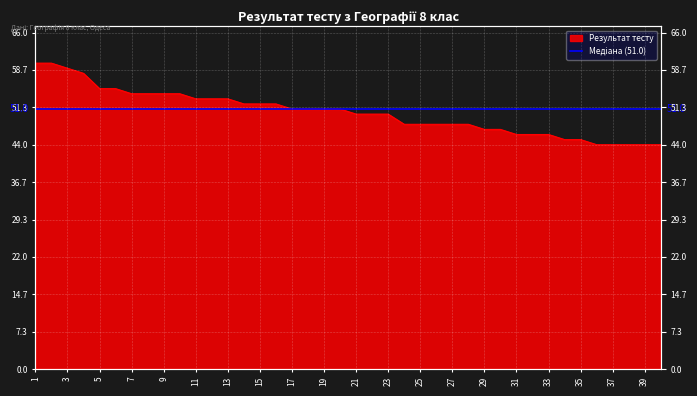

Rank the categories by value from lowest to highest.

36, 37, 38, 39, 40, 34, 35, 31, 32, 33, 29, 30, 24, 25, 26, 27, 28, 21, 22, 23, 17, 18, 19, 20, 14, 15, 16, 11, 12, 13, 7, 8, 9, 10, 5, 6, 4, 3, 1, 2